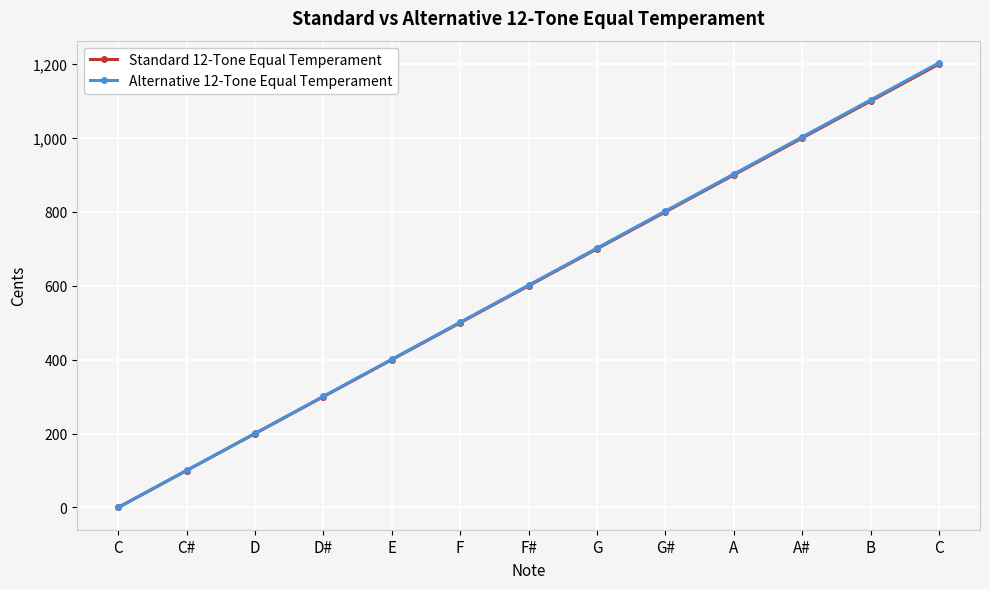

Which category has the highest value in the Alternative 12-Tone Equal Temperament series?

C